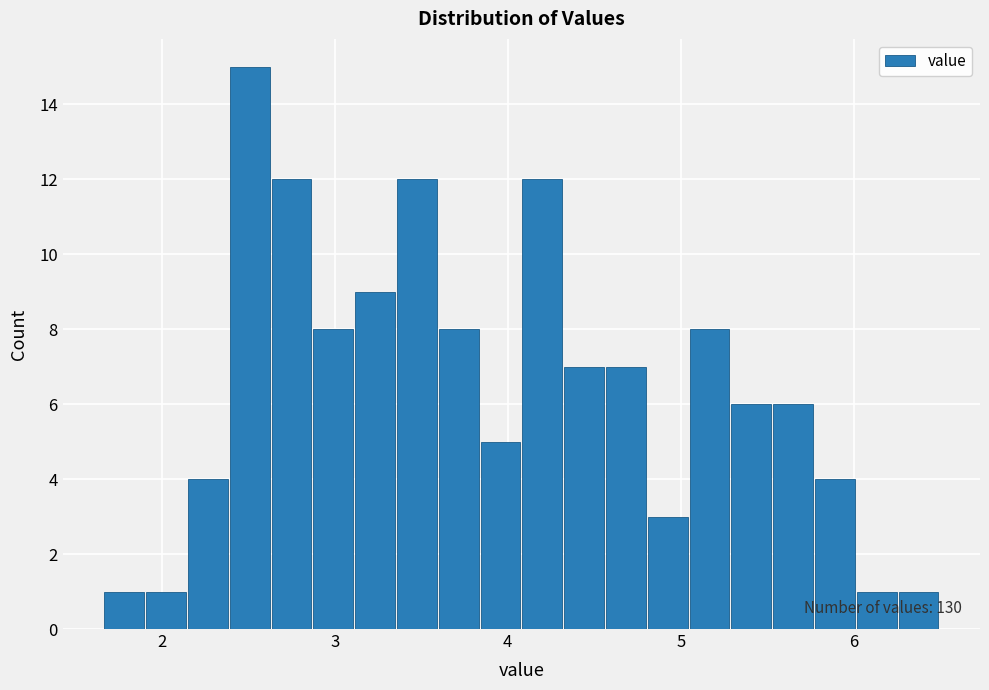

Around what value on the x-axis is the tallest bar? Give the approximate position of its centre, as read against the axis.

2.5